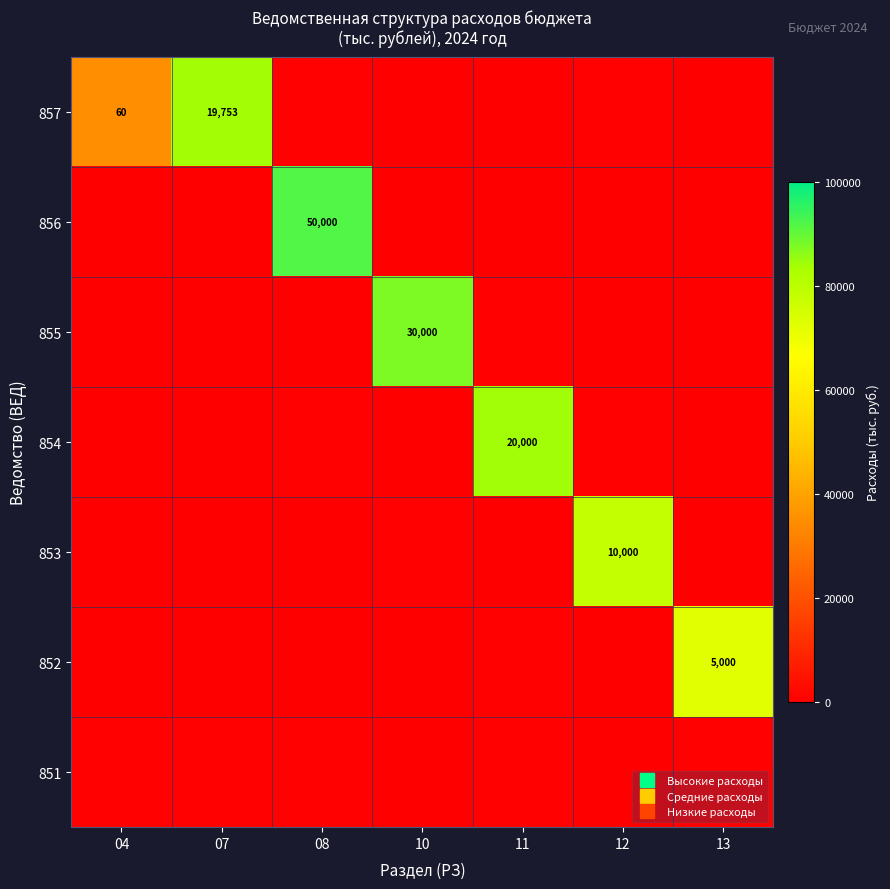

The row_0 series shows 169.8 at 12. True or false?

False